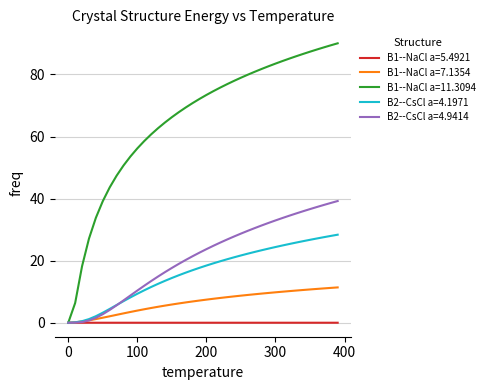

At how many categories does at least one series exceed 53?

31